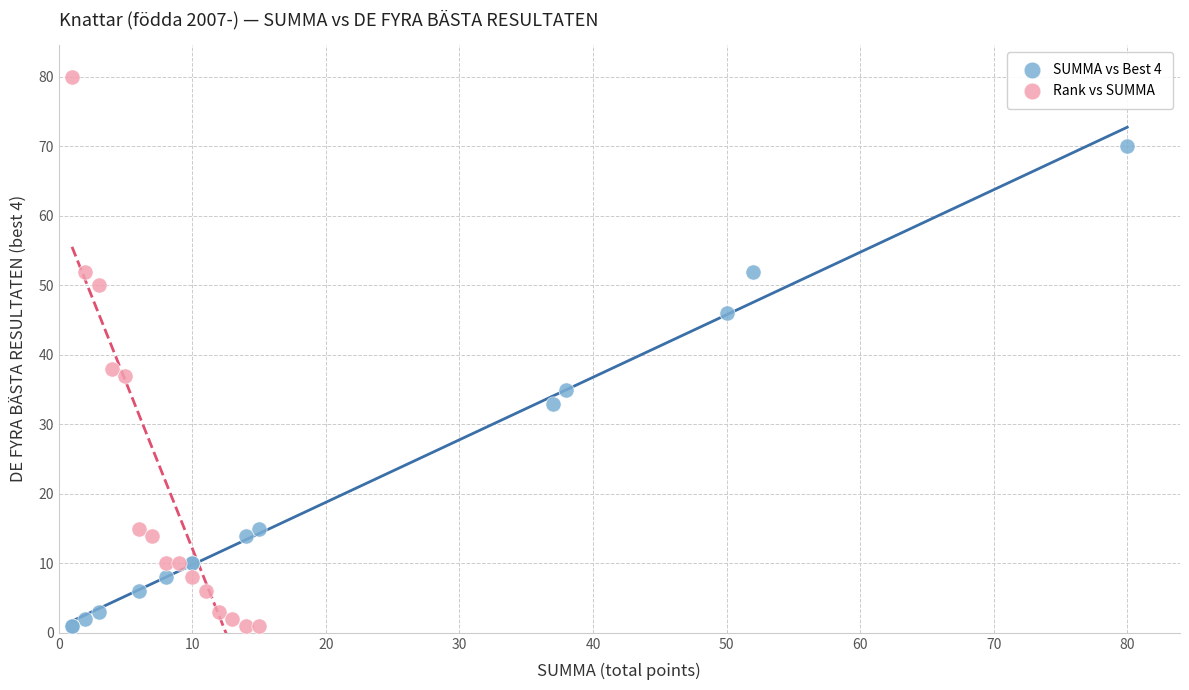

Which series reaches the maximum Y coordinate?

Rank vs SUMMA